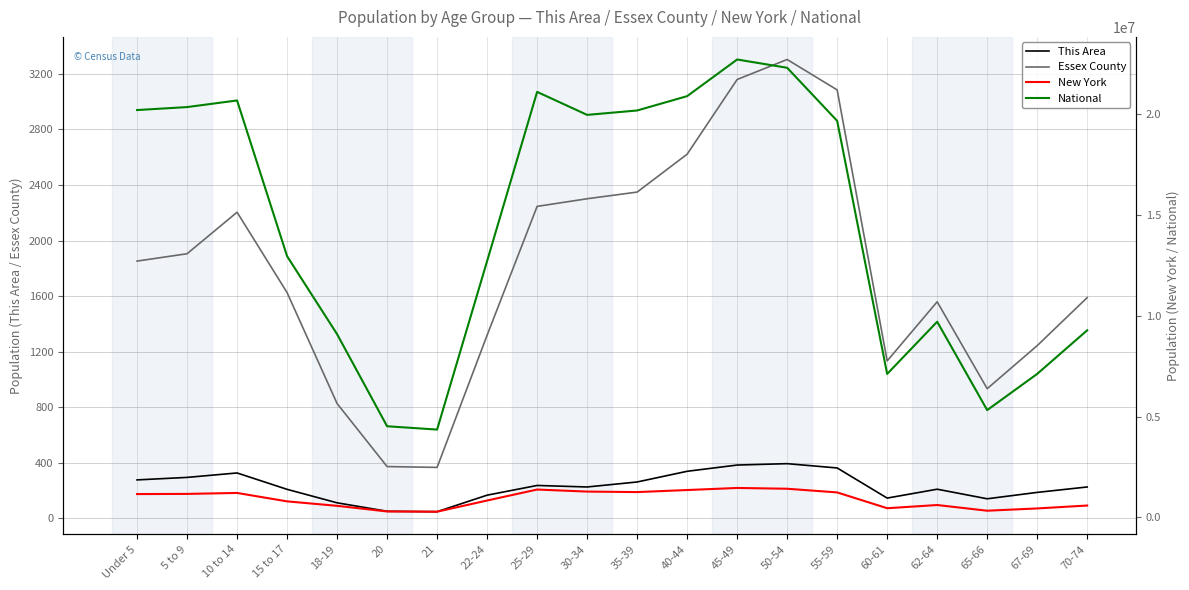

What is the difference between the maximum and second lowest values in the This Area series?

343